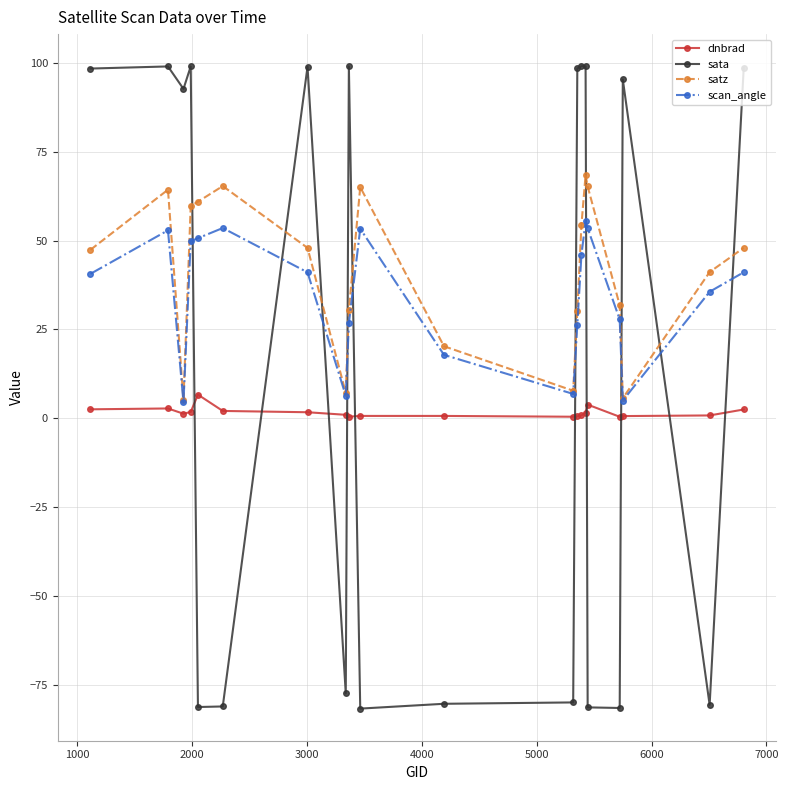

Rank the series by their average value, from highest to lowest.

satz, scan_angle, sata, dnbrad